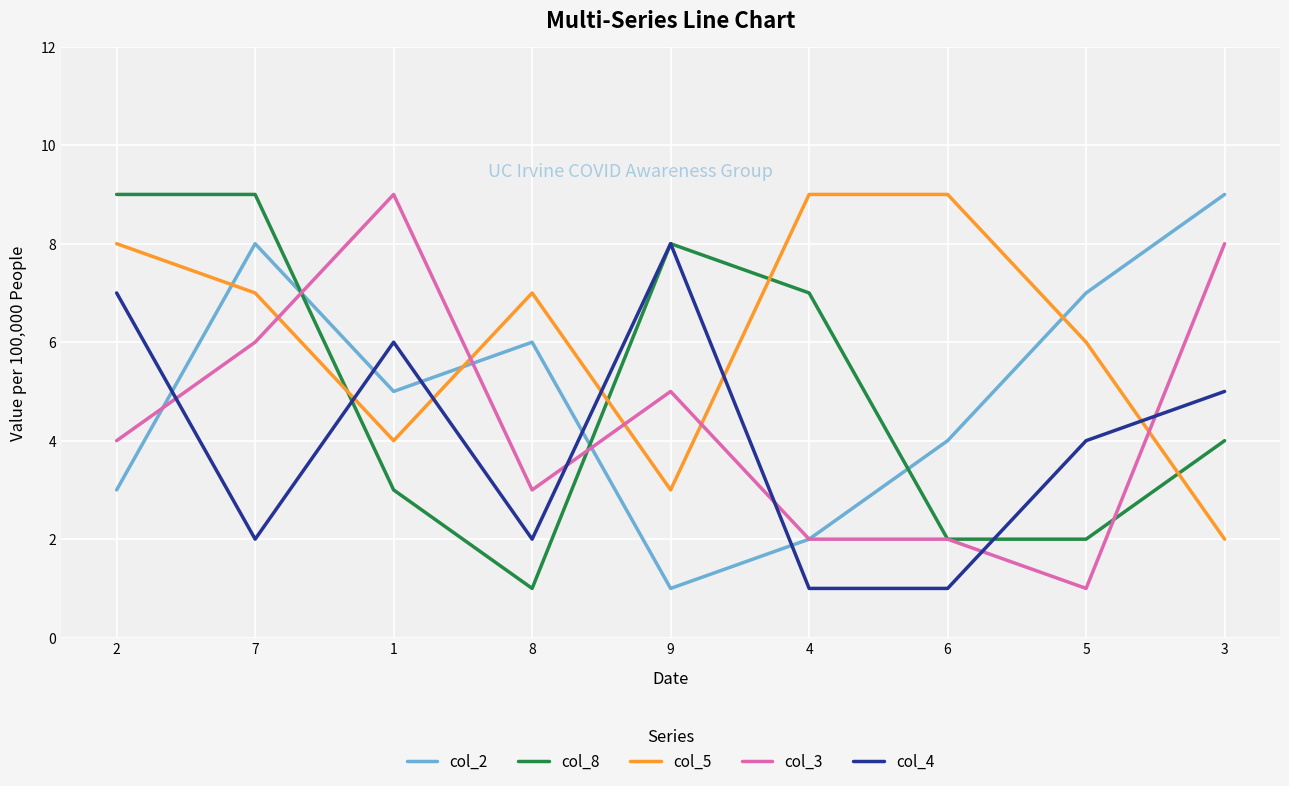

How many series are shown in this chart?

5